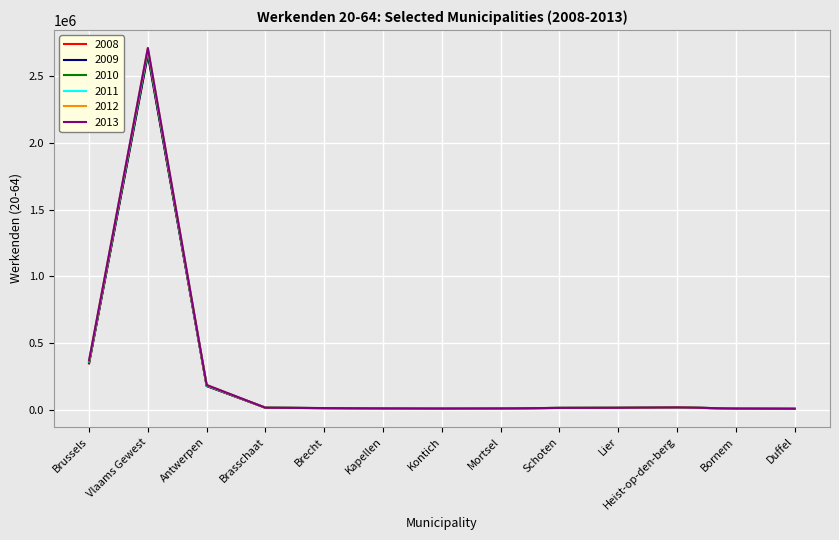

Which series has the widest spread of values?

2013